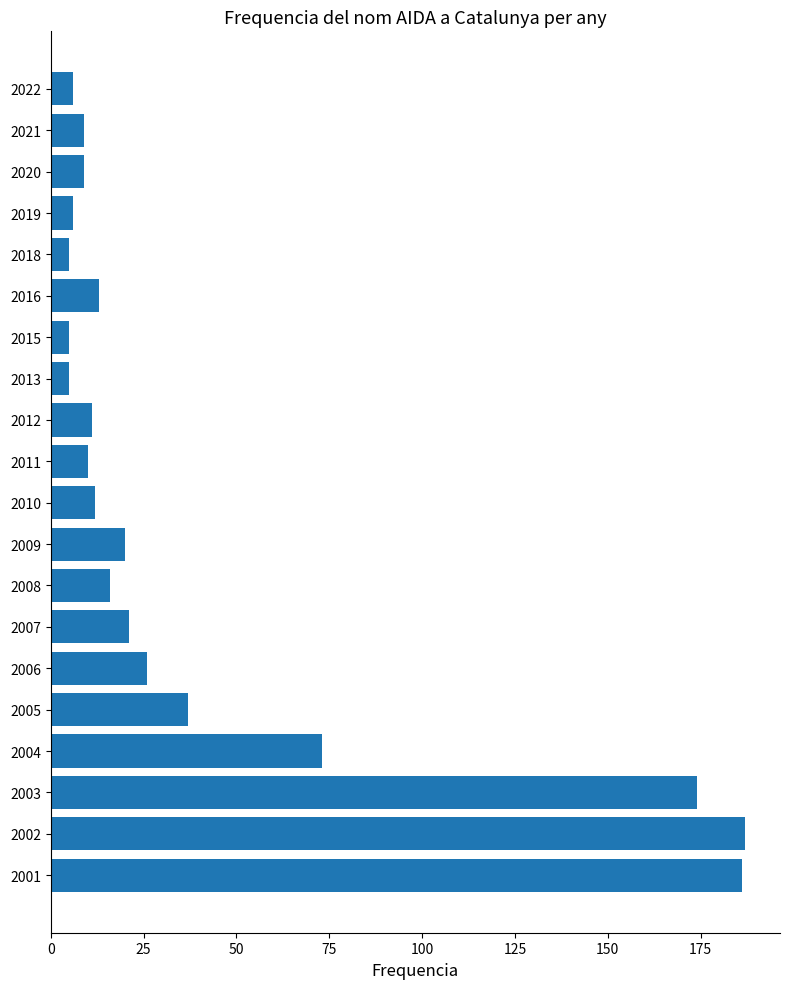

What is the difference between the second highest and minimum values?

181